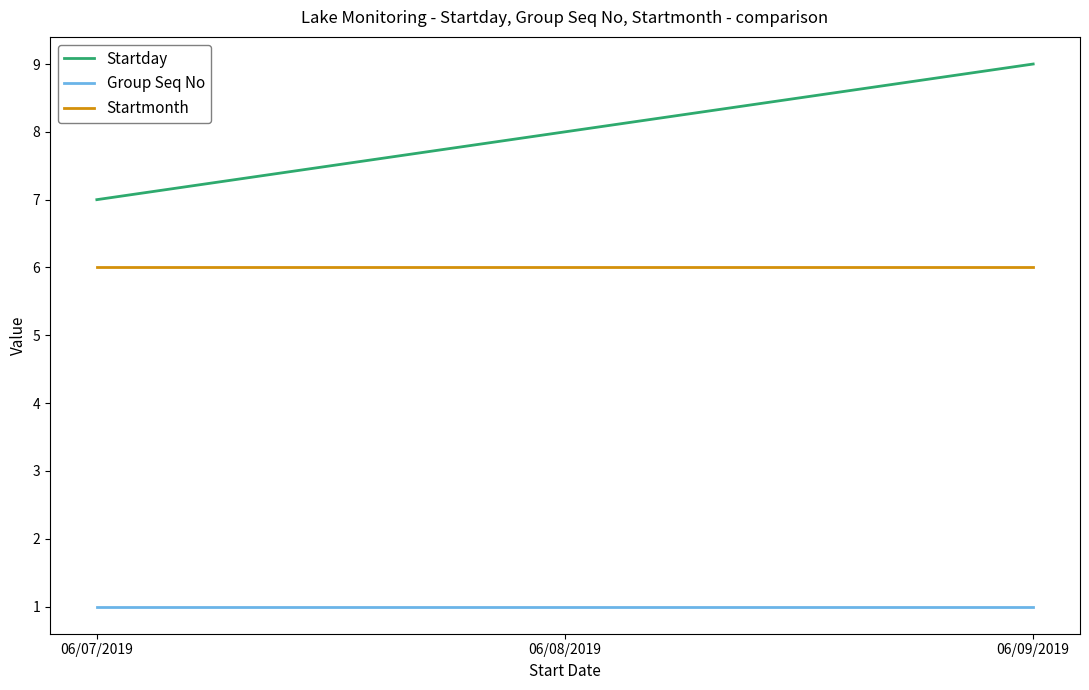

Reading right to left, what are all the values shown in this chart?

Startday: 06/09/2019=9	06/08/2019=8	06/07/2019=7
Group Seq No: 06/09/2019=1	06/08/2019=1	06/07/2019=1
Startmonth: 06/09/2019=6	06/08/2019=6	06/07/2019=6